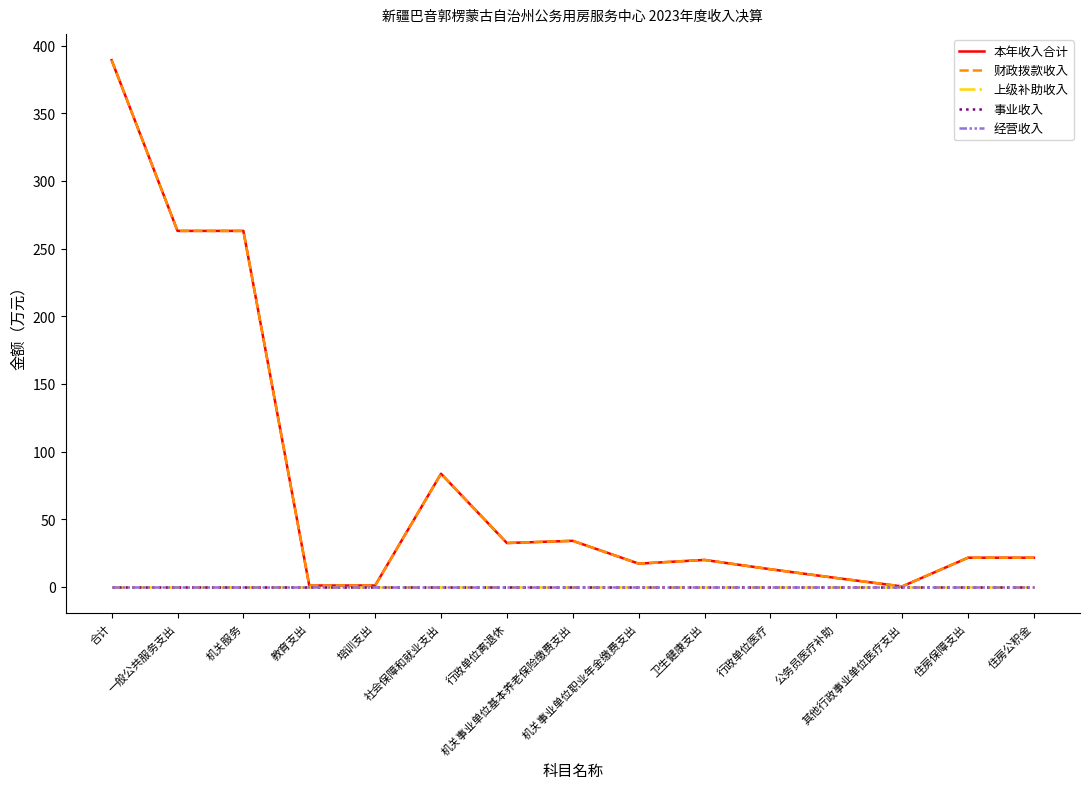

At how many categories does at least one series exceed 215?

3